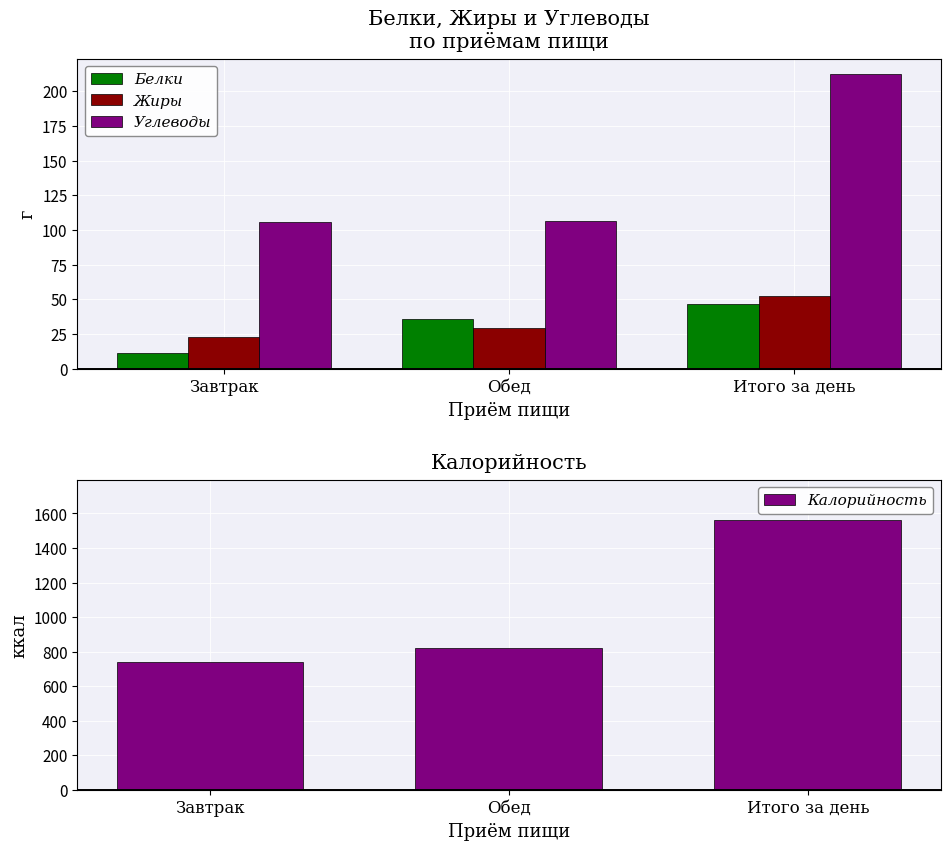

At how many categories does at least one series exceed 1292?

1